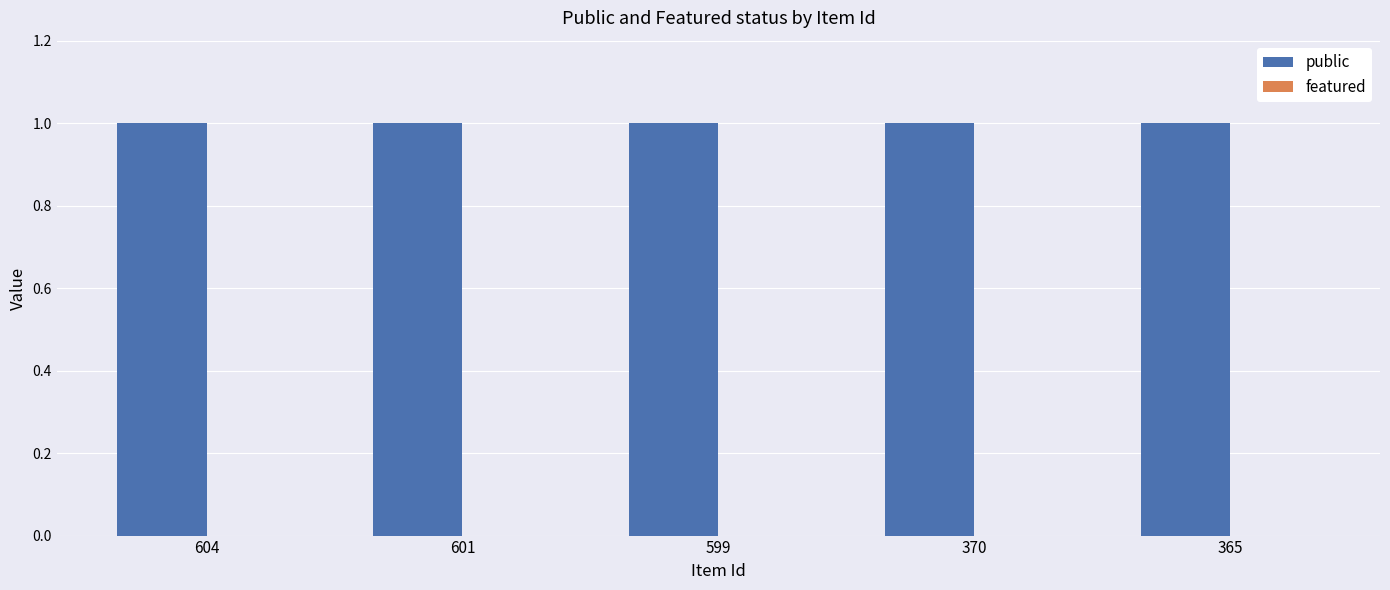

What is the value of the public bar at the 3rd from the left?

1